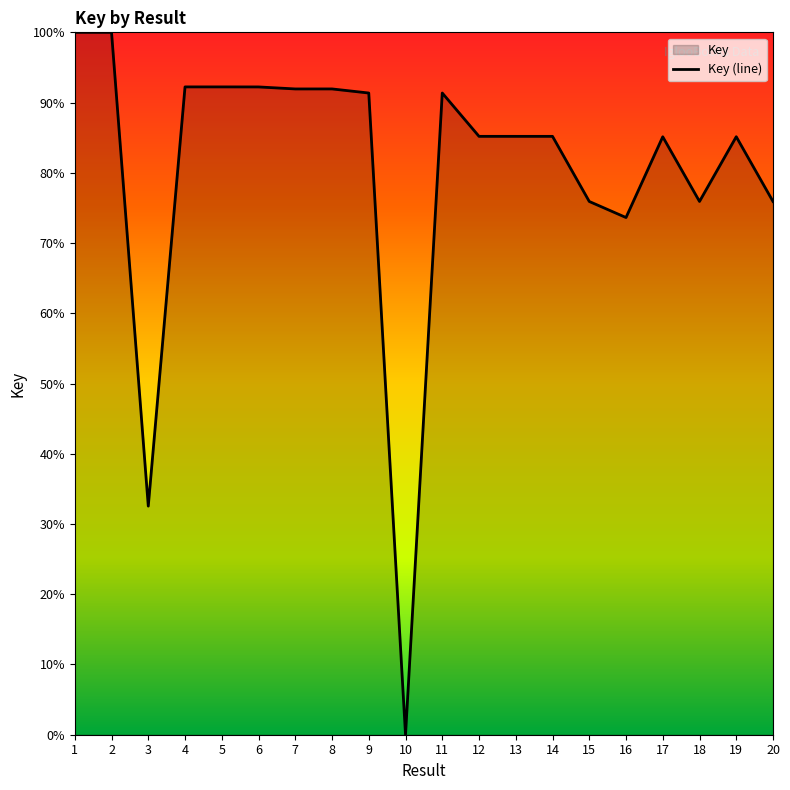

At which category does the data reach its first local peak?

5